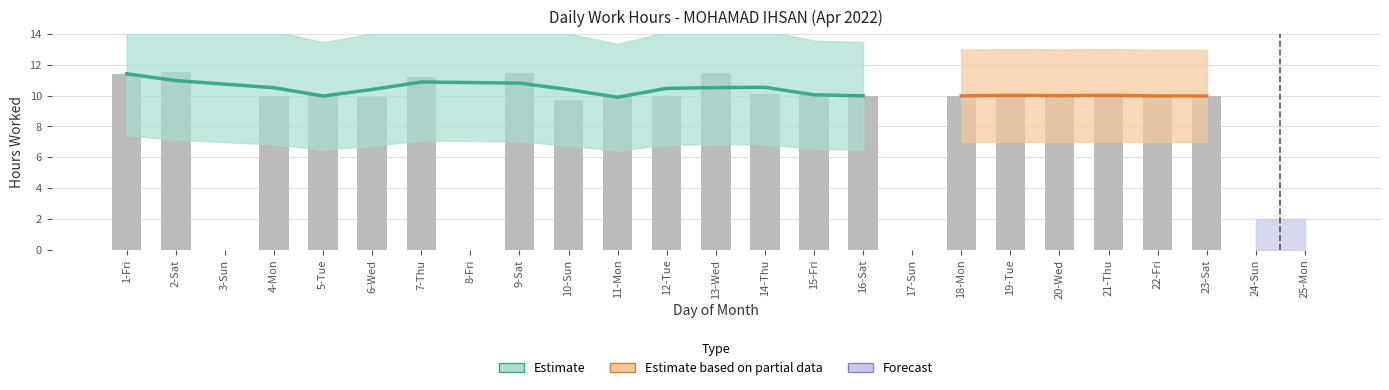

At which label is the value closest to 5?

10-Sun